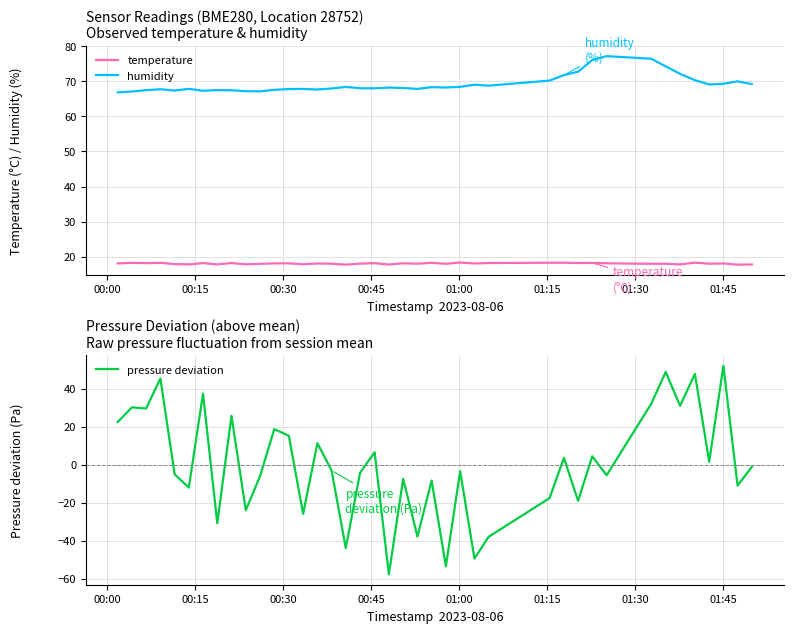

True or false: temperature and humidity cross at least once.

False